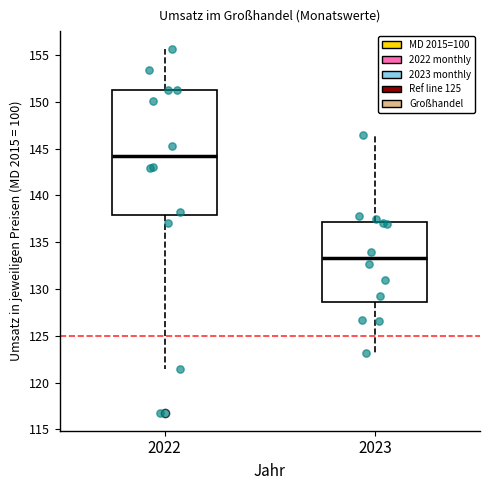

Which box is the tallest, from its lower edge to its upper edge?

2022